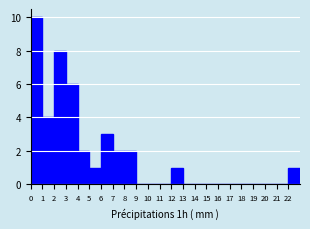

Reading left to right, list every bar in this chart as the range it spans on the x-axis followed by its height. The values are not printed on the chart, so give them approximately, as read against the axis.

0 to 1: 10
1 to 2: 4
2 to 3: 8
3 to 4: 6
4 to 5: 2
5 to 6: 1
6 to 7: 3
7 to 8: 2
8 to 9: 2
9 to 10: 0
10 to 11: 0
11 to 12: 0
12 to 13: 1
13 to 14: 0
14 to 15: 0
15 to 16: 0
16 to 17: 0
17 to 18: 0
18 to 19: 0
19 to 20: 0
20 to 21: 0
21 to 22: 0
22 to 23: 1